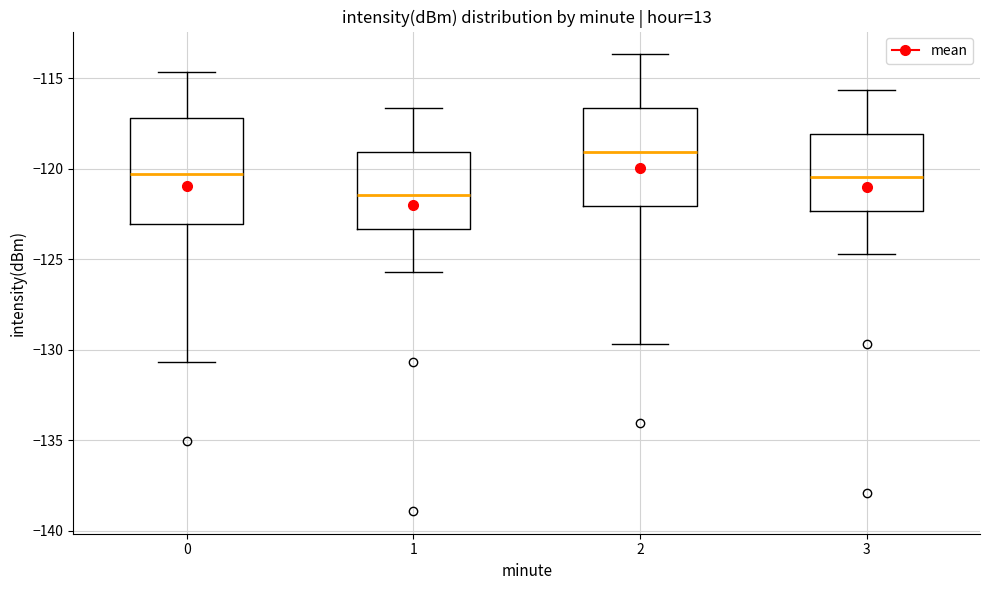

Which box's median line is the highest?

2